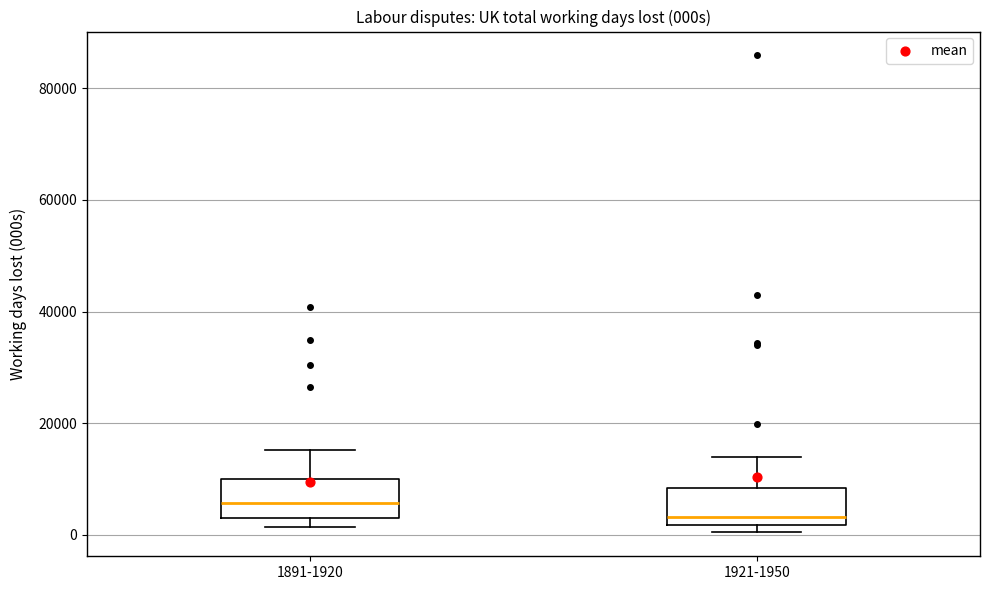

Reading left to right, read every box against the y-axis: the position of its median line, the range the box covers, and the ends of its whiskers. The values are not printed on the chart, so give them approximately, as read against the axis.

1891-1920: median 6000, box 2000 to 10000, whiskers 2000 (just below the box's lower edge) to 16000
1921-1950: median 4000, box 2000 to 8000, whiskers 0 to 14000